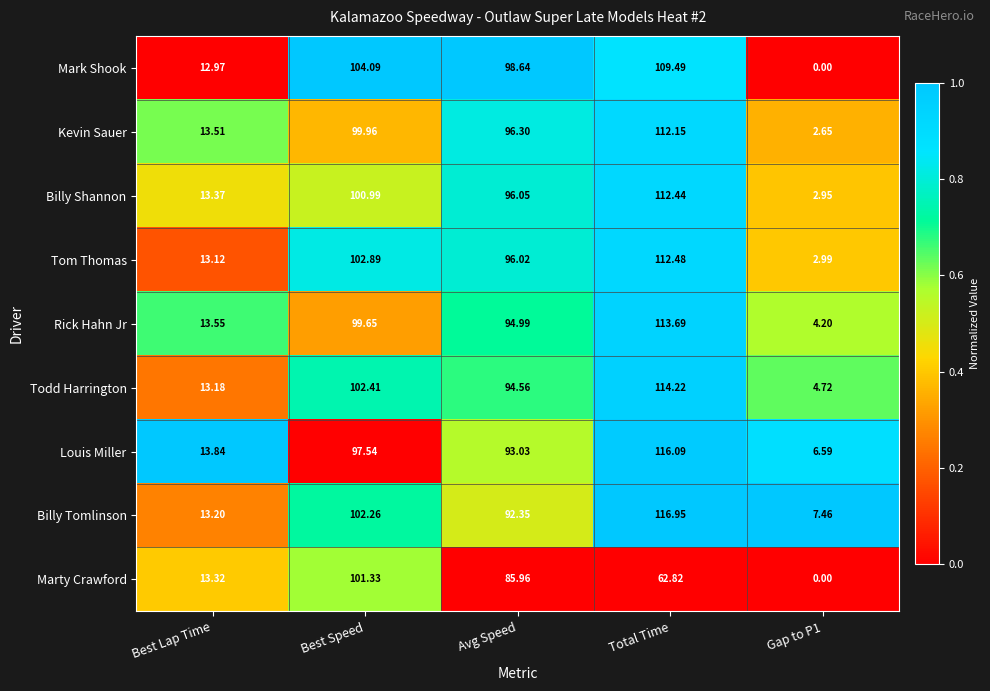

Which label corresponds to the smallest value in the chart?

Gap to P1